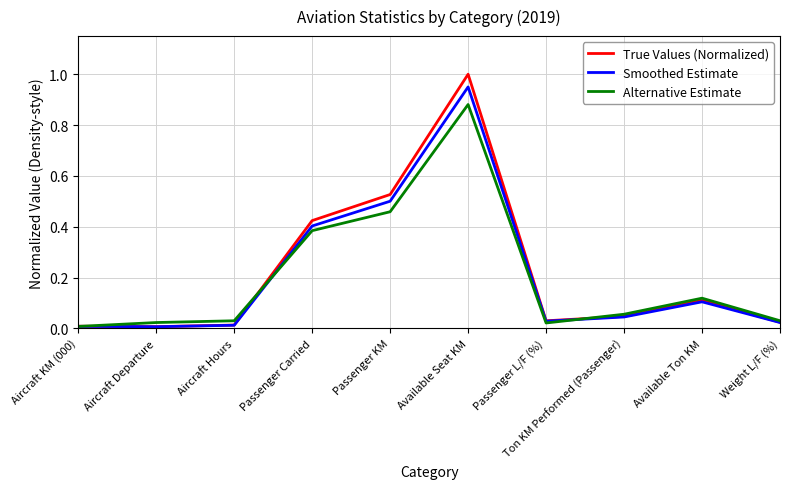

Is the value of True Values (Normalized) at Aircraft Departure greater than the value of Alternative Estimate at Aircraft Hours?

No